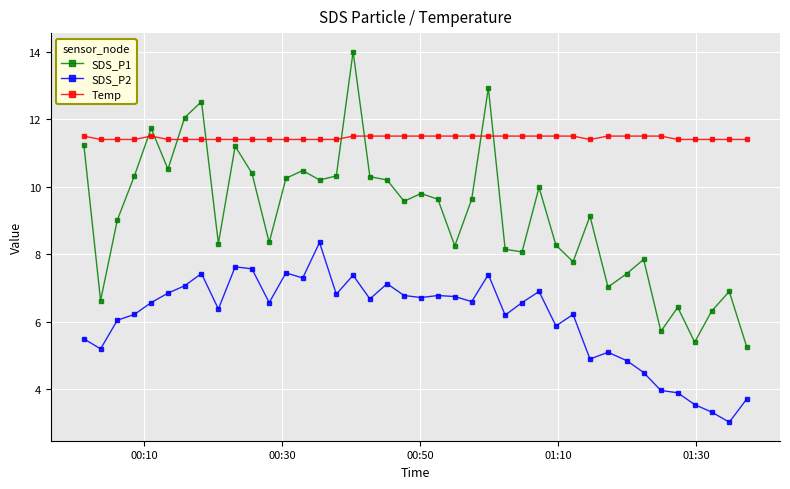

At how many categories does at least one series exceed 11?

40